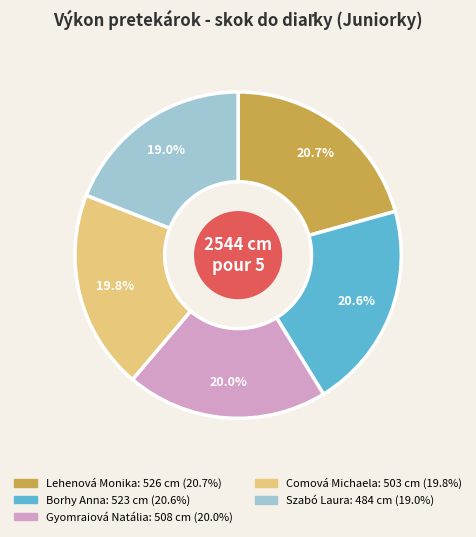

Which category has the smallest portion of the pie?

Szabó Laura